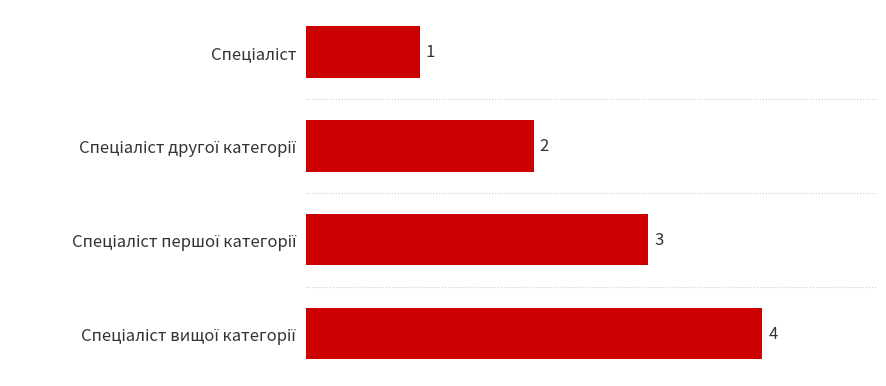

What is the smallest value displayed?

1